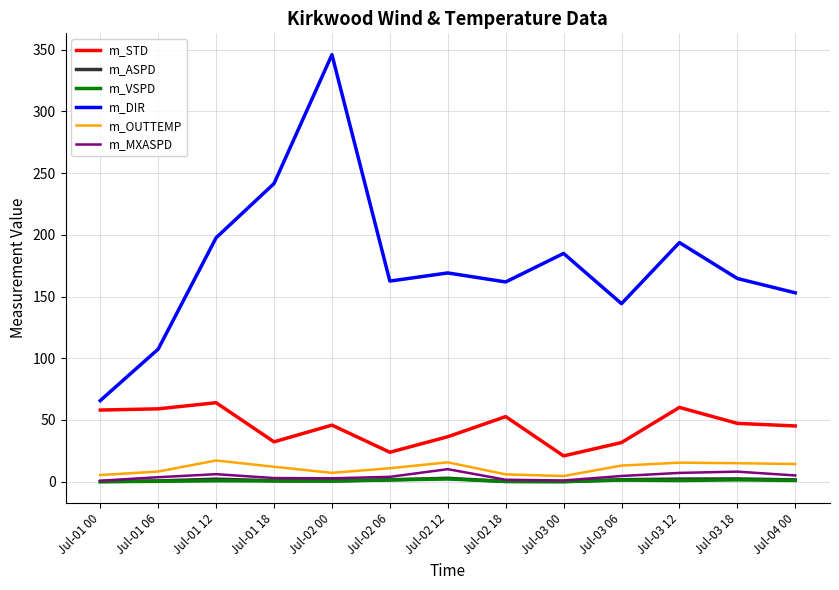

What are all the series names shown in the legend?

m_STD, m_ASPD, m_VSPD, m_DIR, m_OUTTEMP, m_MXASPD